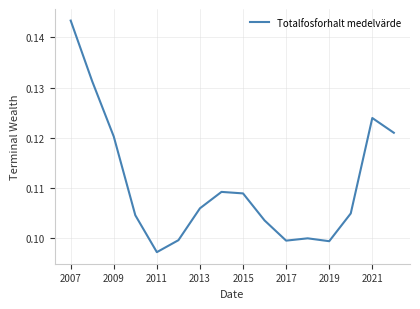

True or false: the data has more than 1 interior local peaks.

True